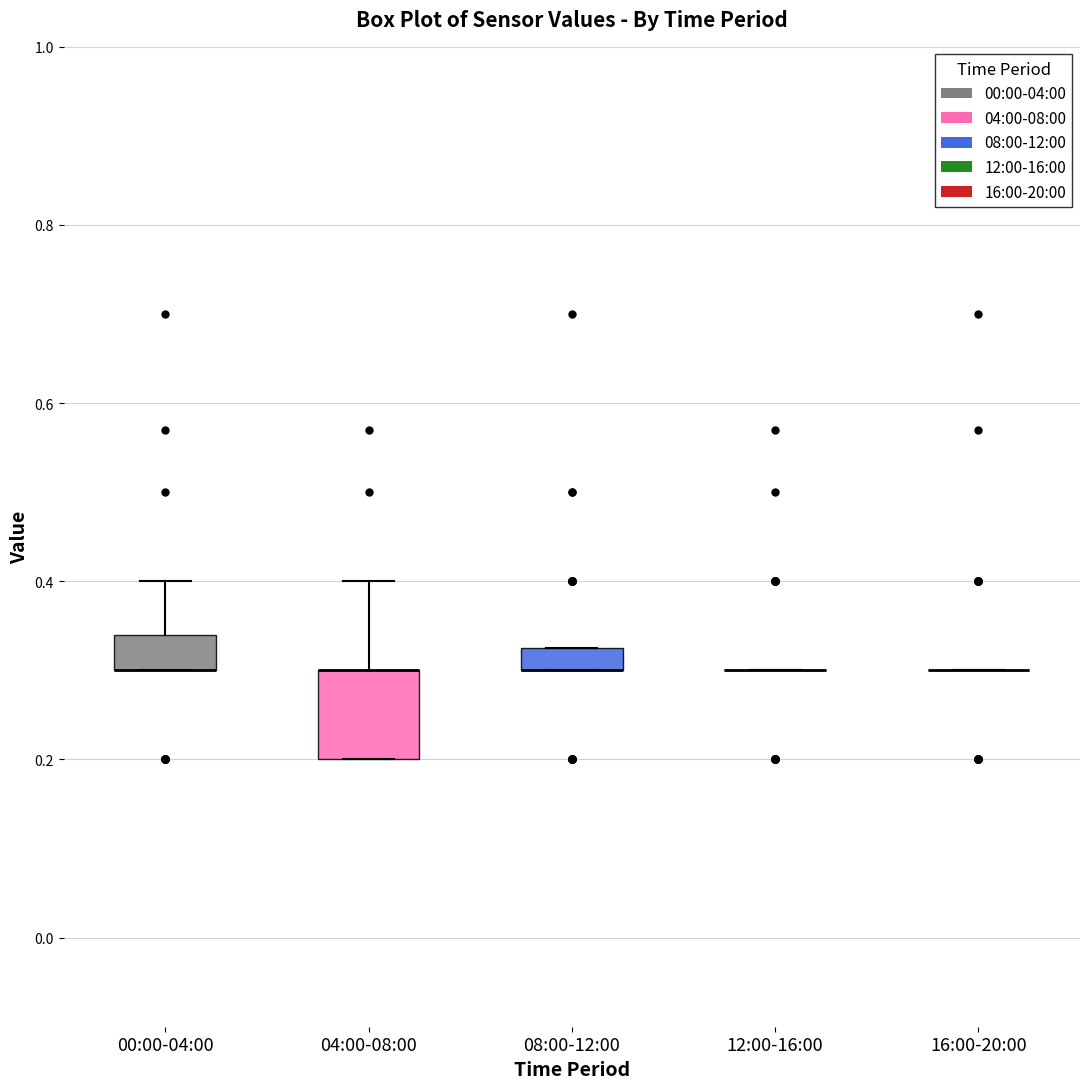

Comparing the boxes themselves (not the whiskers), which one is the tallest?

04:00-08:00